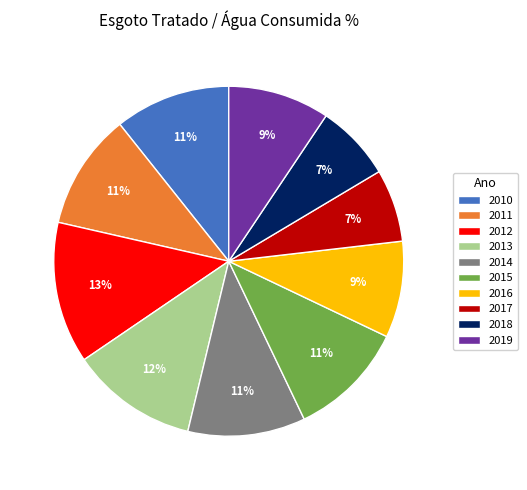

Is it true that 2014 is 11% of the pie?

True